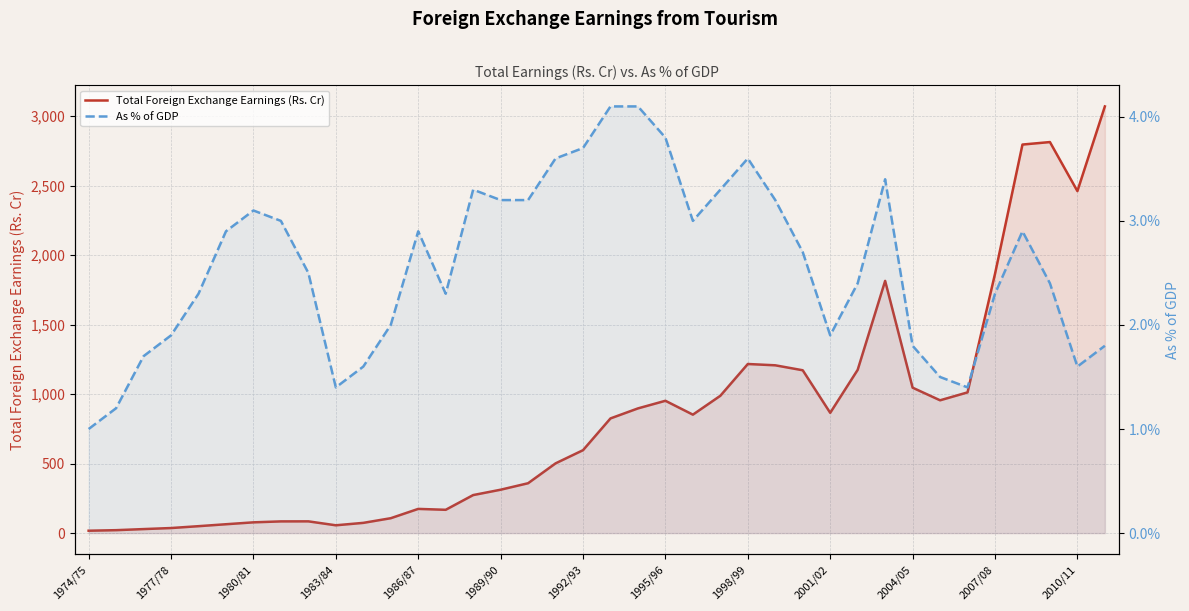

Which label corresponds to the smallest value in the chart?

1974/75